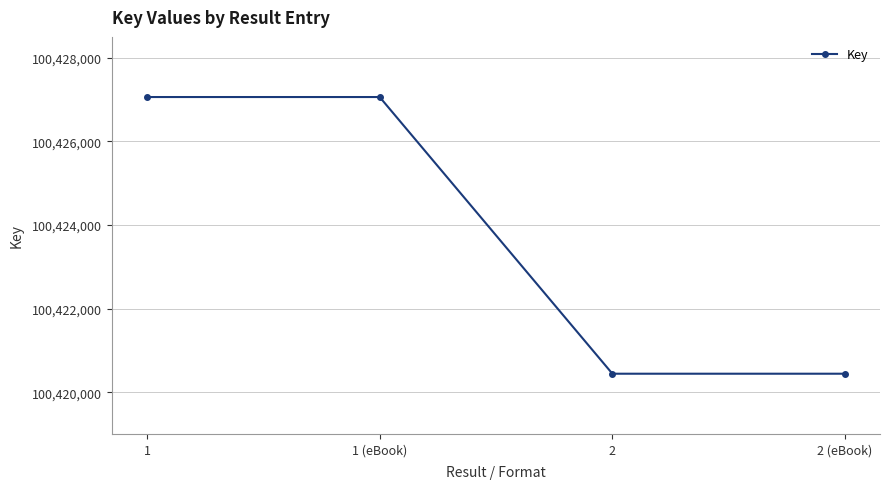

What is the difference between the maximum and second lowest values?

6620